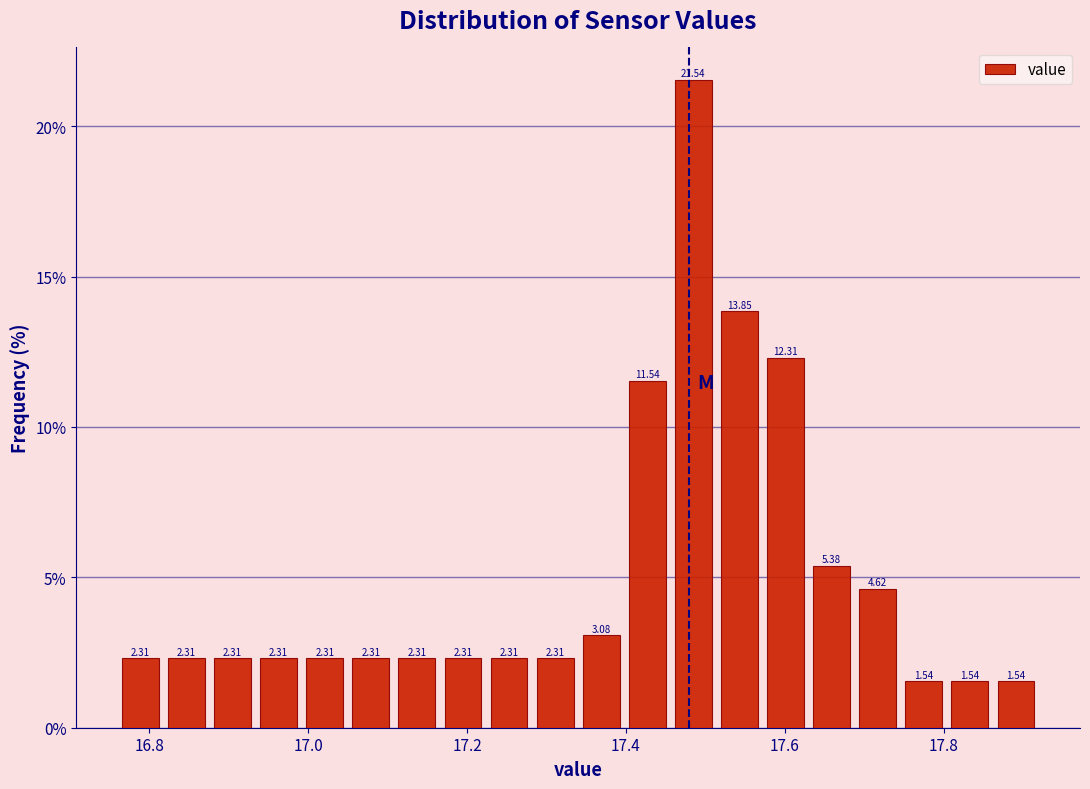

Around what value on the x-axis is the tallest bar? Give the approximate position of its centre, as read against the axis.

17.48